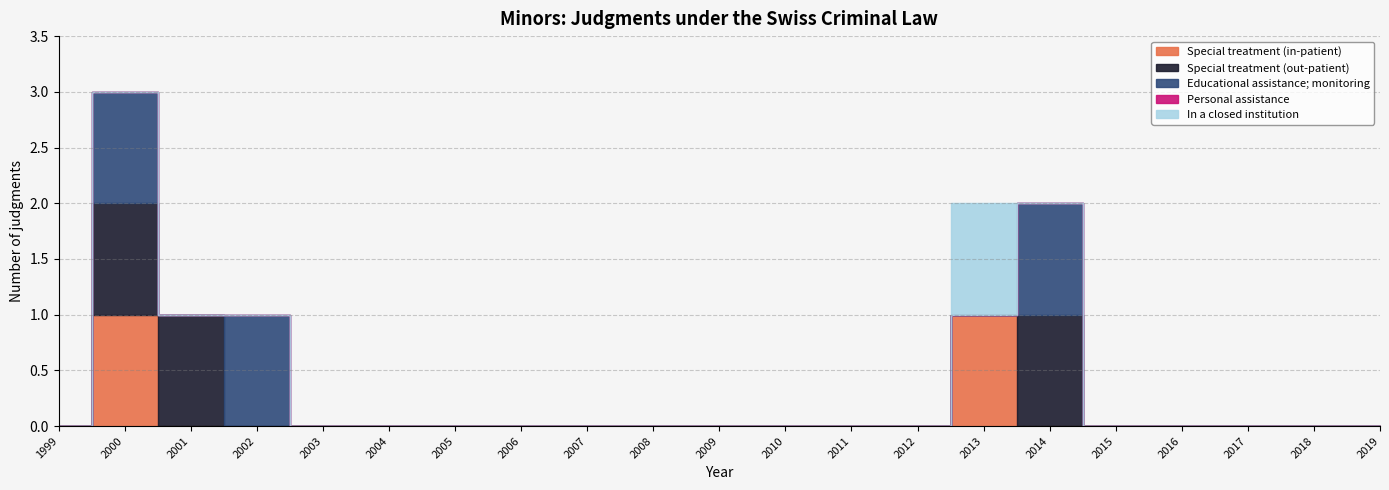

Which series has the widest spread of values?

Special treatment (in-patient)